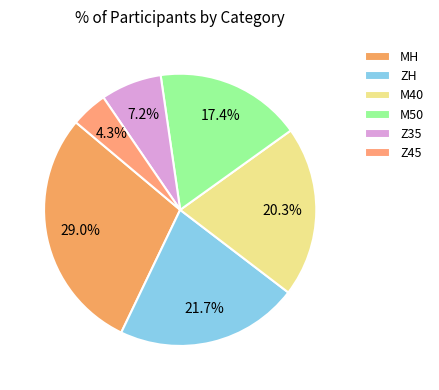

What is the smallest slice in the pie chart?

Z45